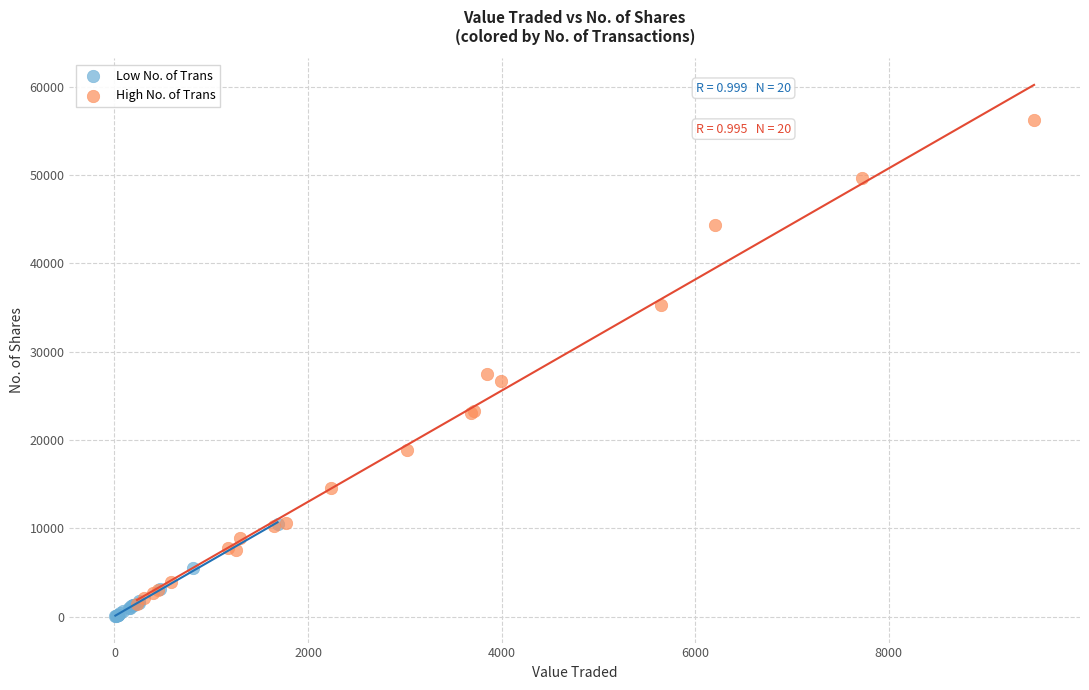

What are all the series names shown in the legend?

Low No. of Trans, High No. of Trans